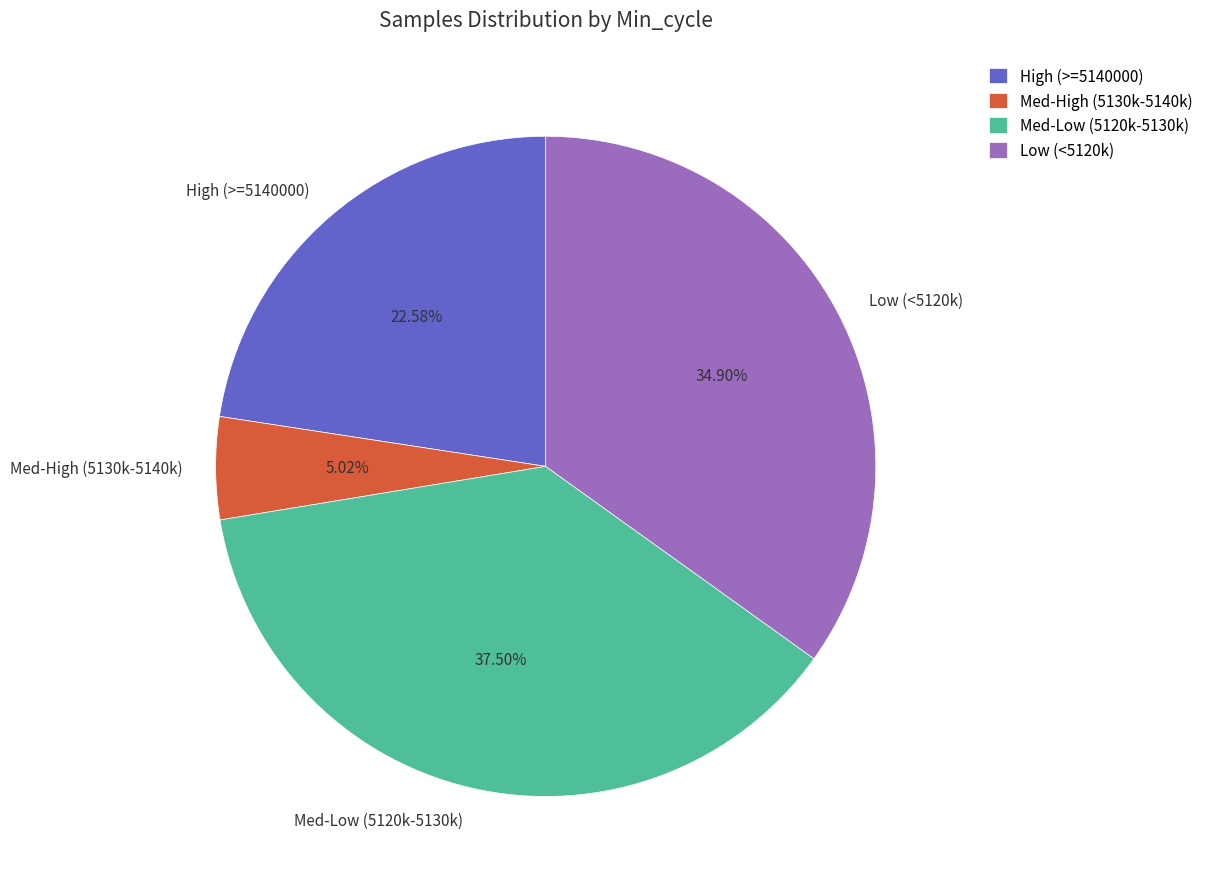

Between Low (<5120k) and Med-Low (5120k-5130k), which is larger?

Med-Low (5120k-5130k)